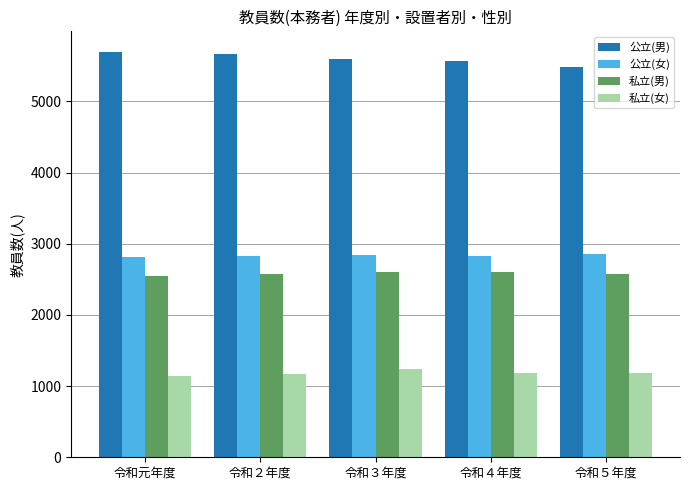

What is the value of the 私立(男) bar at the 2nd from the left?

2580